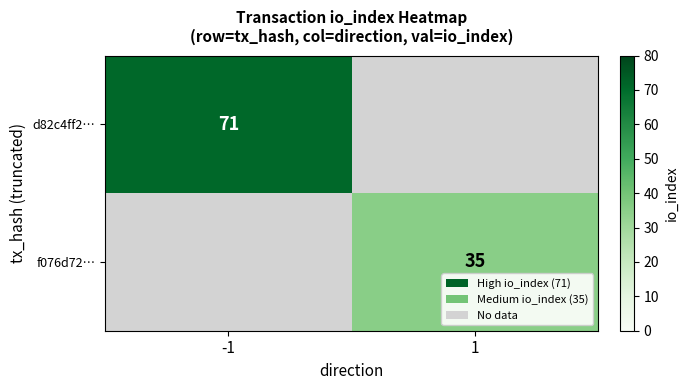

The f076d72… series shows 35 at 1. True or false?

True